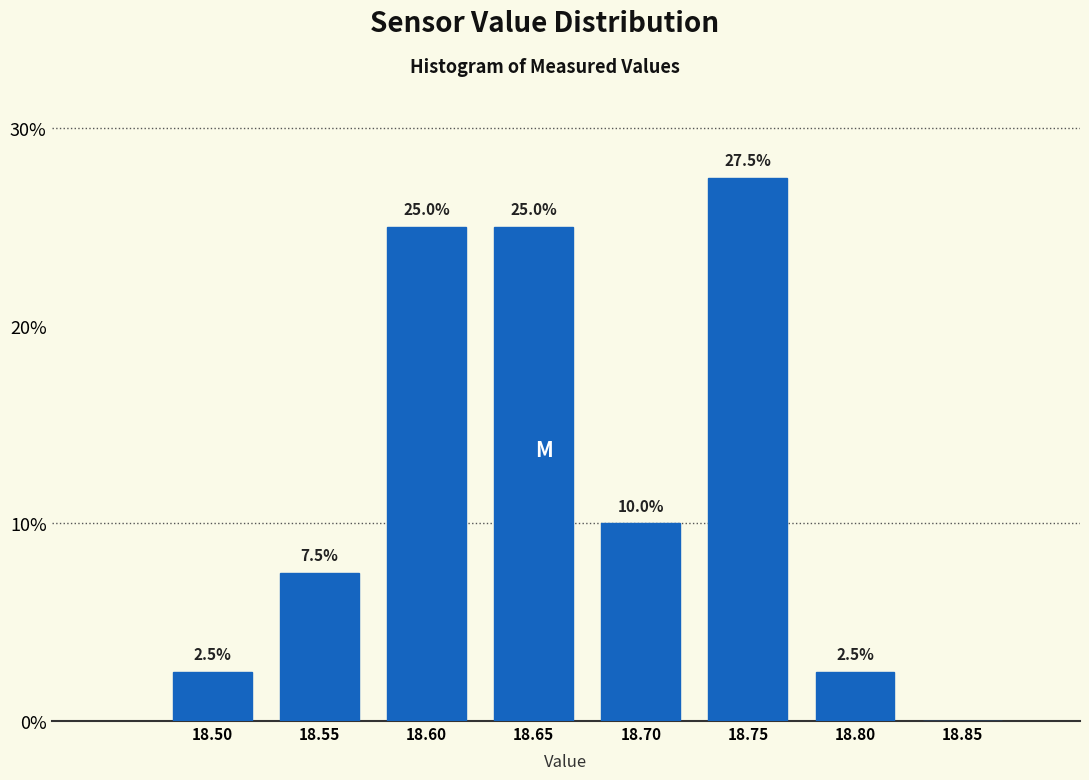

Reading right to left, transcribe all the data shown in this chart.

18.85=0.0	18.80=2.5	18.75=27.5	18.70=10.0	18.65=25.0	18.60=25.0	18.55=7.5	18.50=2.5